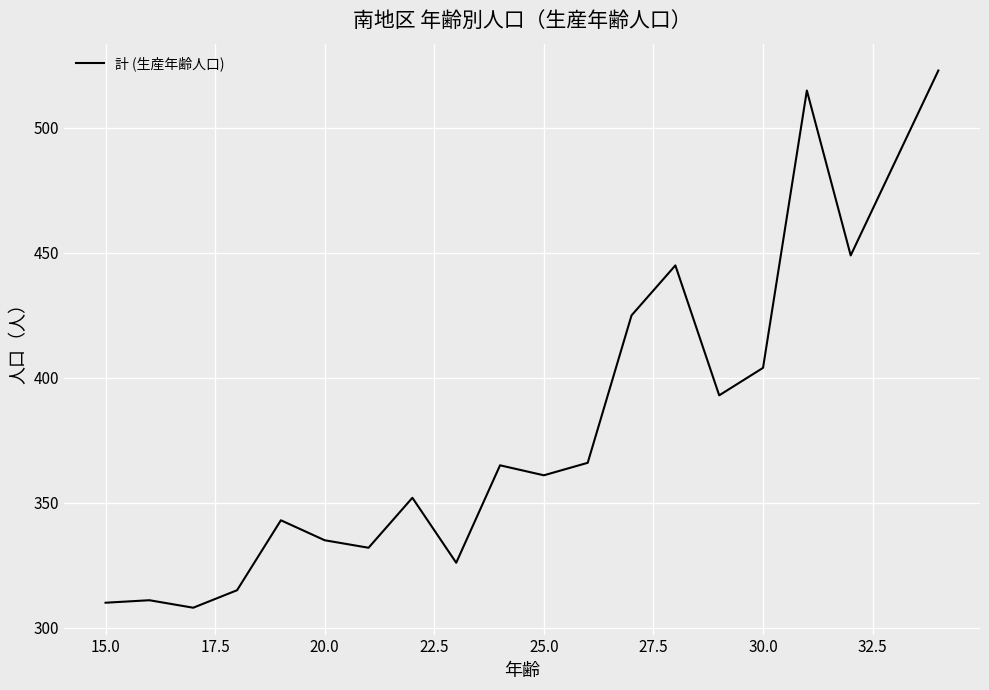

What is the maximum value shown in the chart?

523